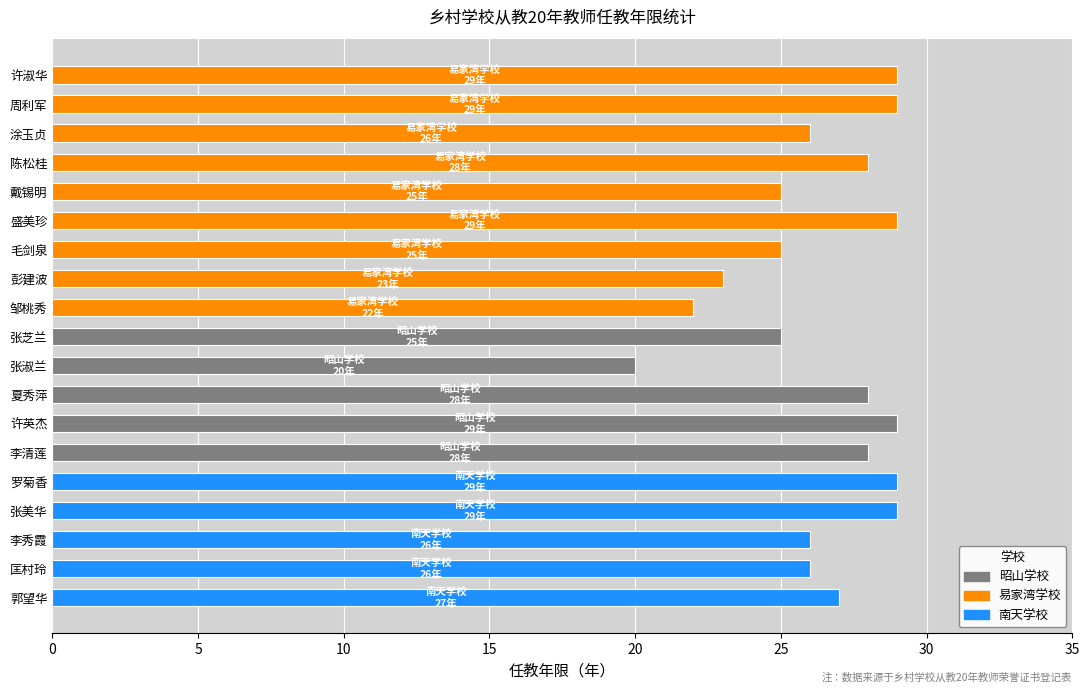

What is the change in value from 涂玉贞 to 许淑华?

+3